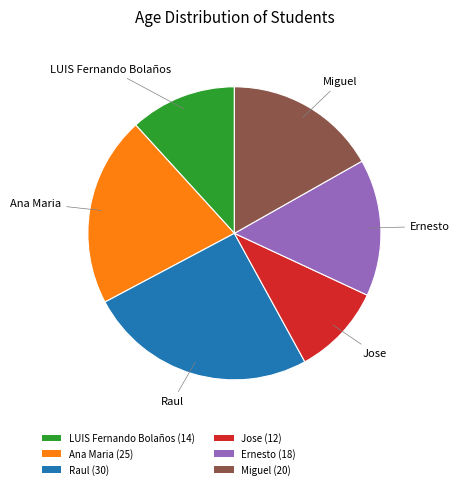

What is the ratio of the value at Jose to the value at LUIS Fernando Bolaños?

0.9